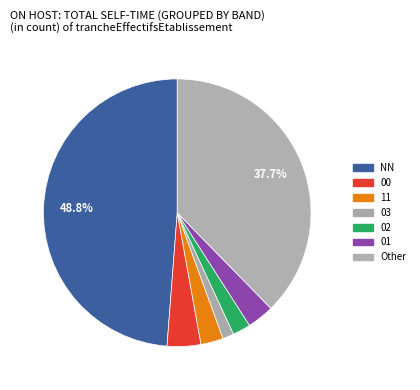

Count the number of slices in the pie.

7